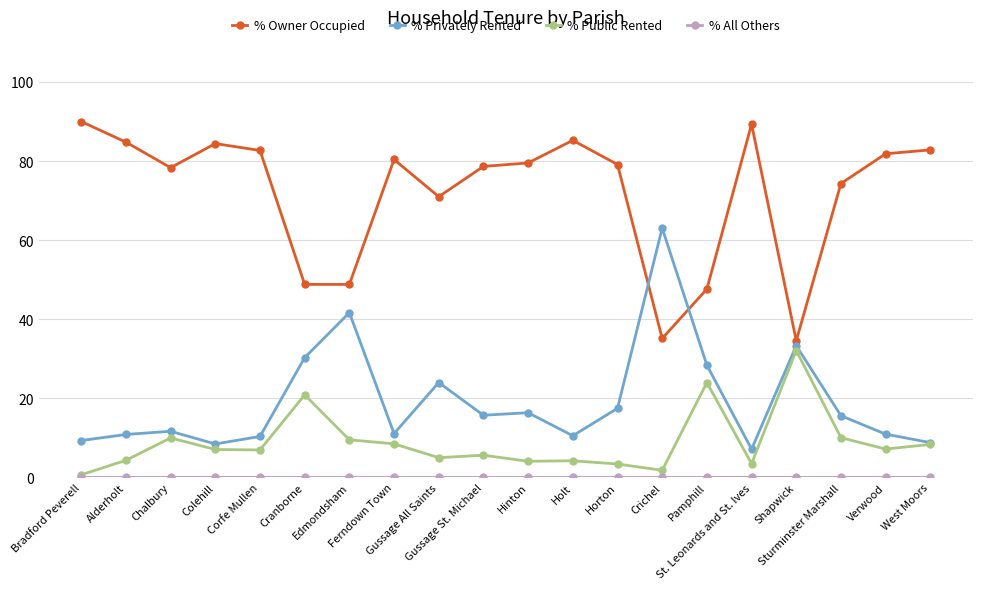

True or false: % Public Rented and % Owner Occupied cross at least once.

False